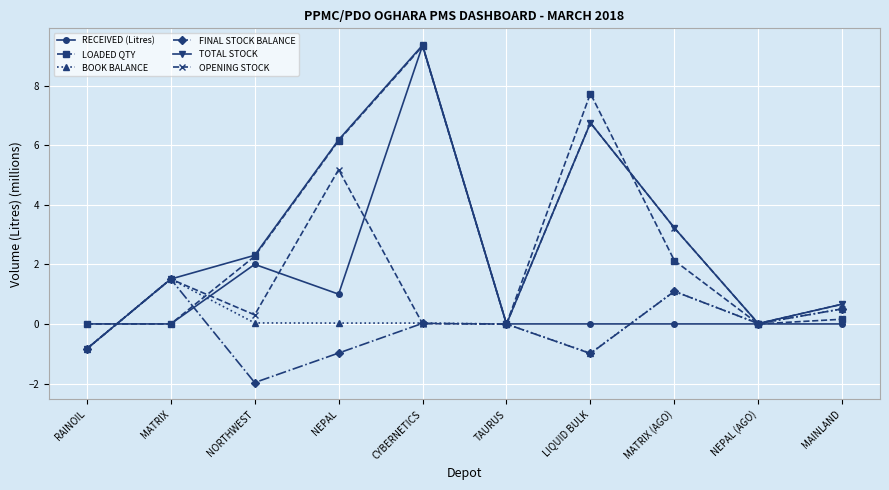

Which series has the widest spread of values?

TOTAL STOCK